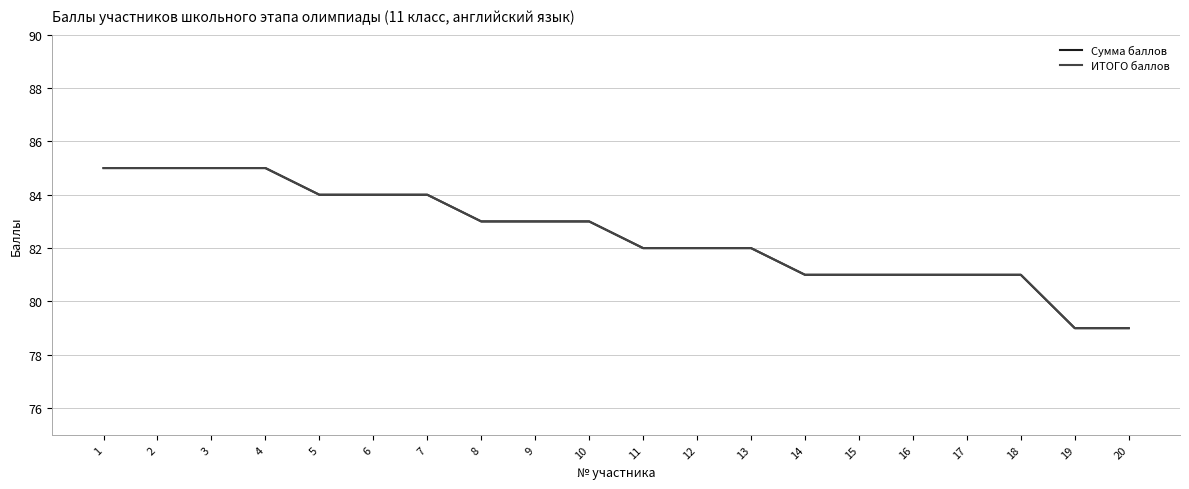

Does the chart have visible grid lines?

Yes